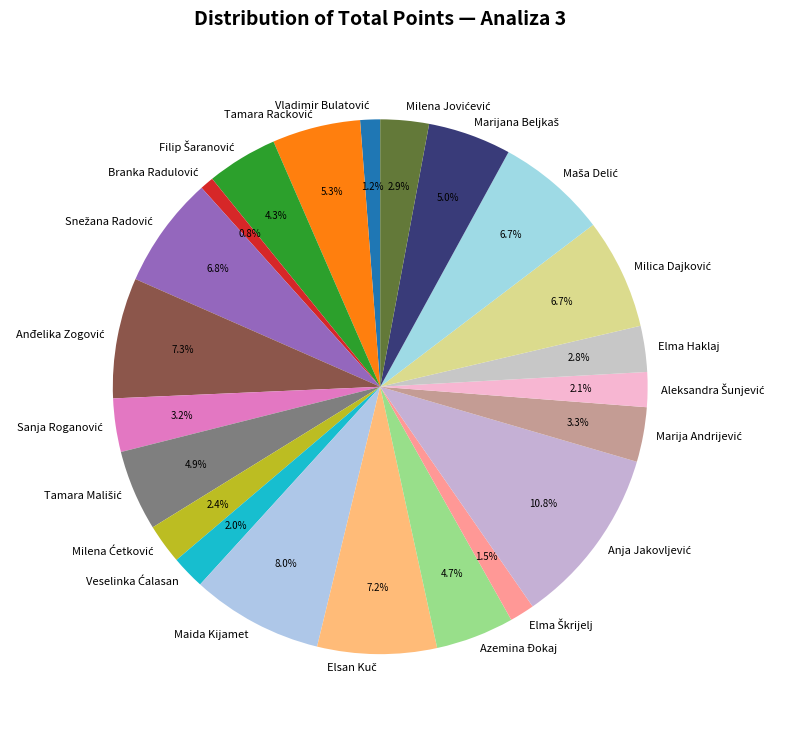

Is there any slice that represents more than half of the pie?

No